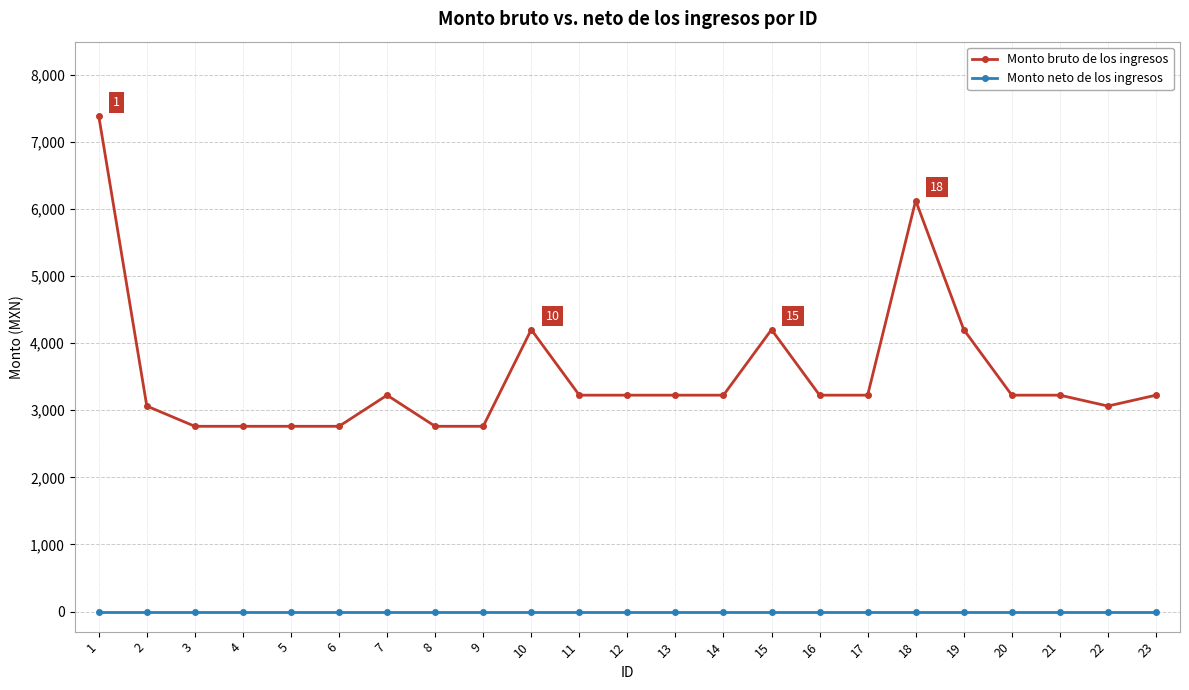

The Monto bruto de los ingresos series shows 6126.0 at 18. True or false?

True